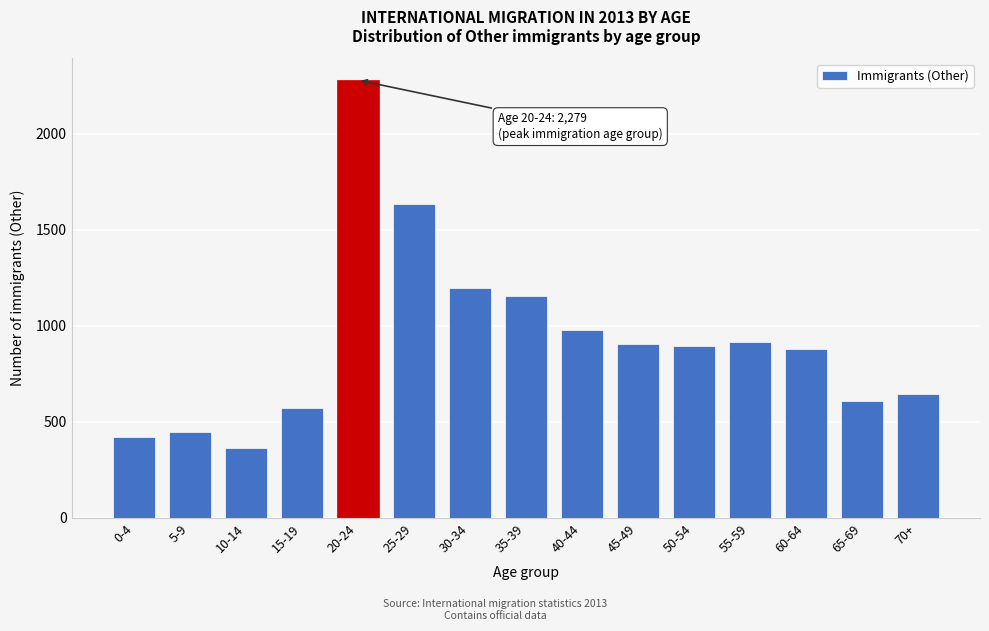

Reading right to left, what are all the values shown in this chart?

70+=645	65-69=607	60-64=879	55-59=918	50-54=893	45-49=904	40-44=977	35-39=1156	30-34=1196	25-29=1634	20-24=2279	15-19=571	10-14=363	5-9=445	0-4=421